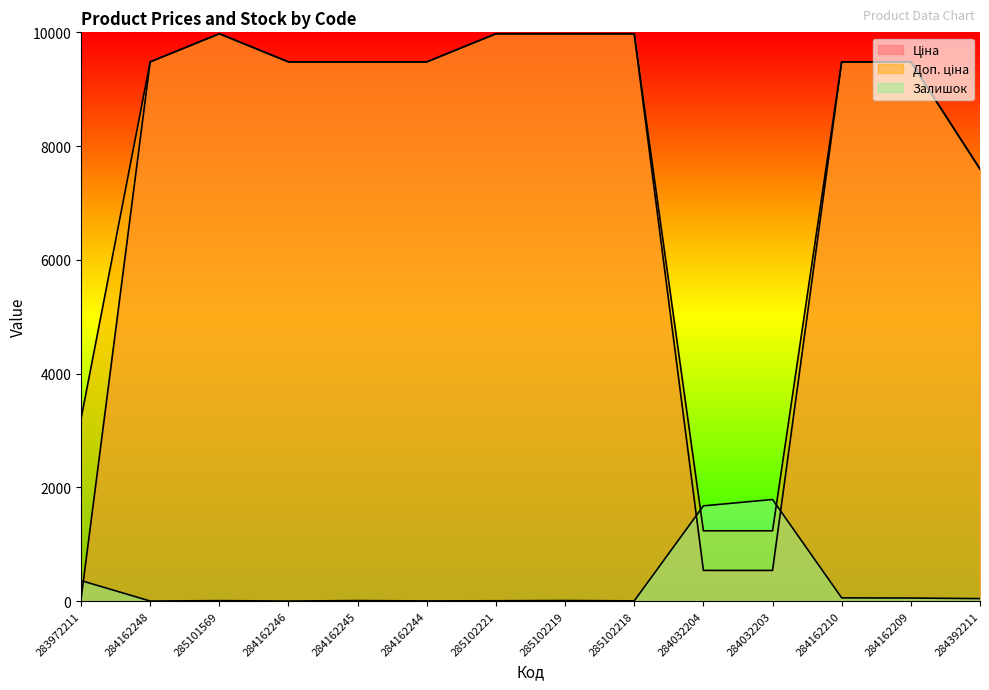

How many data points in Залишок are above 9?

6